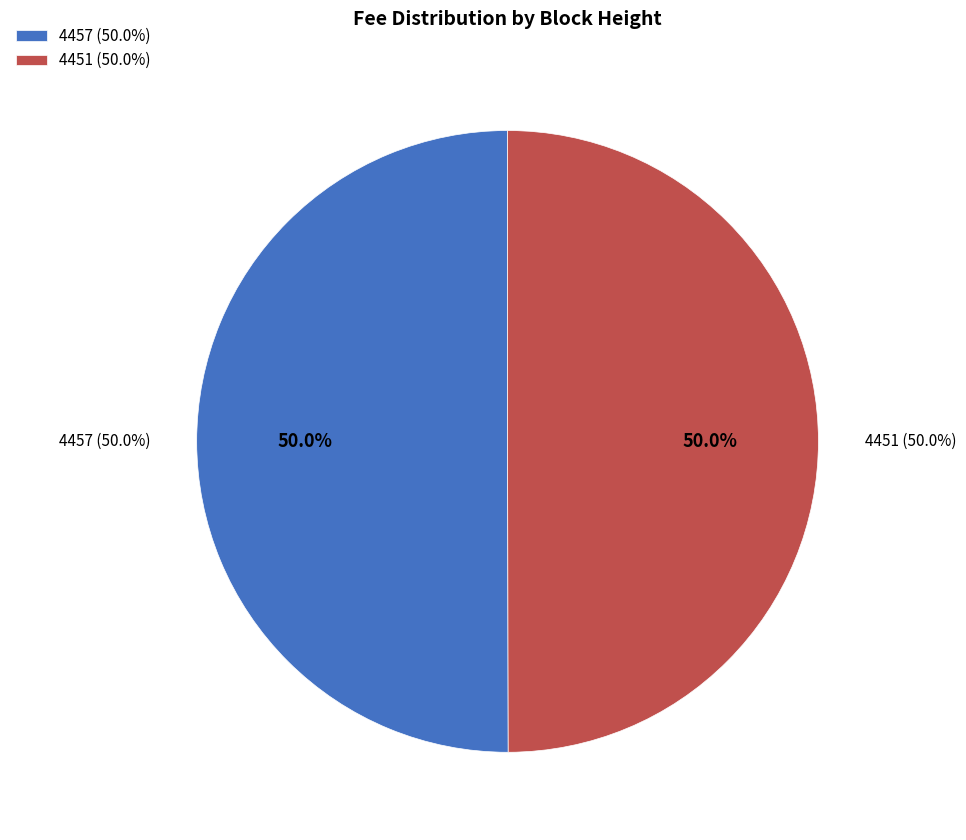

Between 4457 and 4451, which is larger?

4457